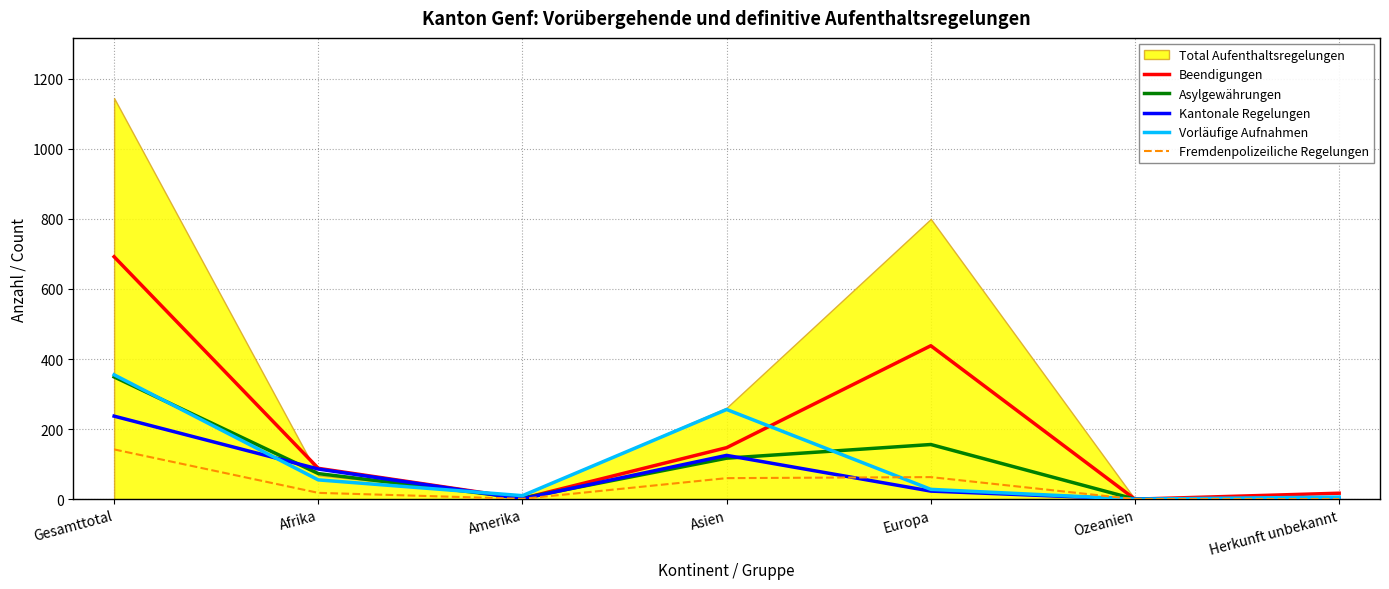

At which category does Asylgewährungen reach its first local valley?

Amerika